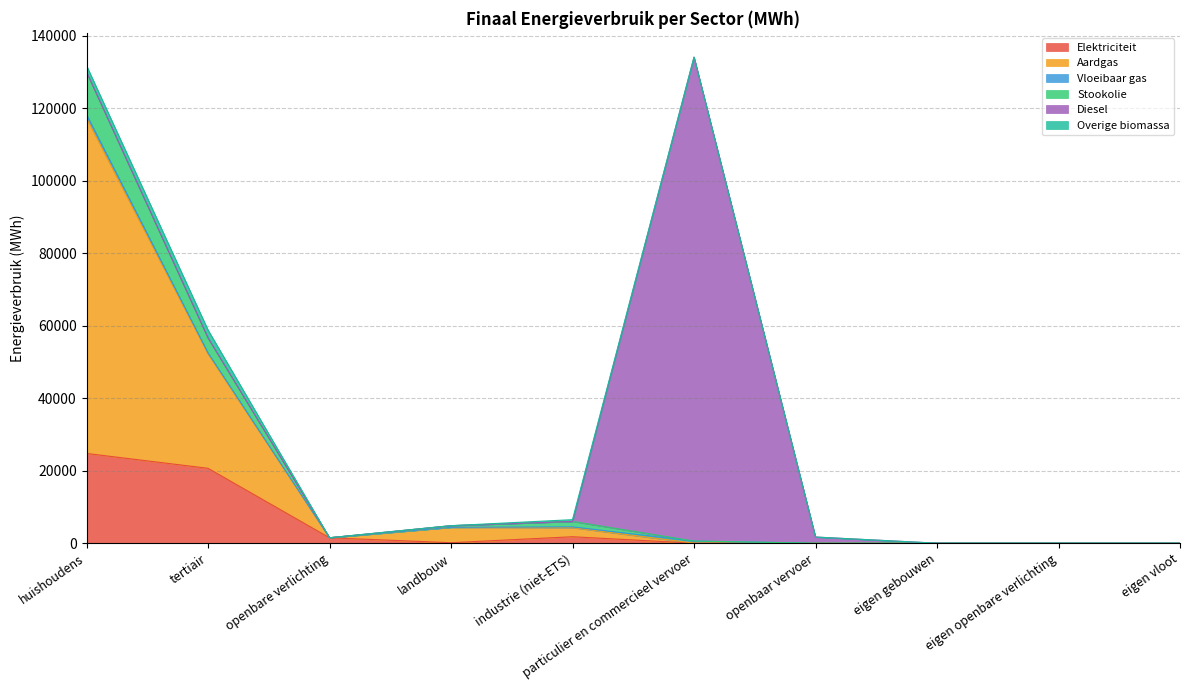

At which label does Elektriciteit reach its peak?

huishoudens